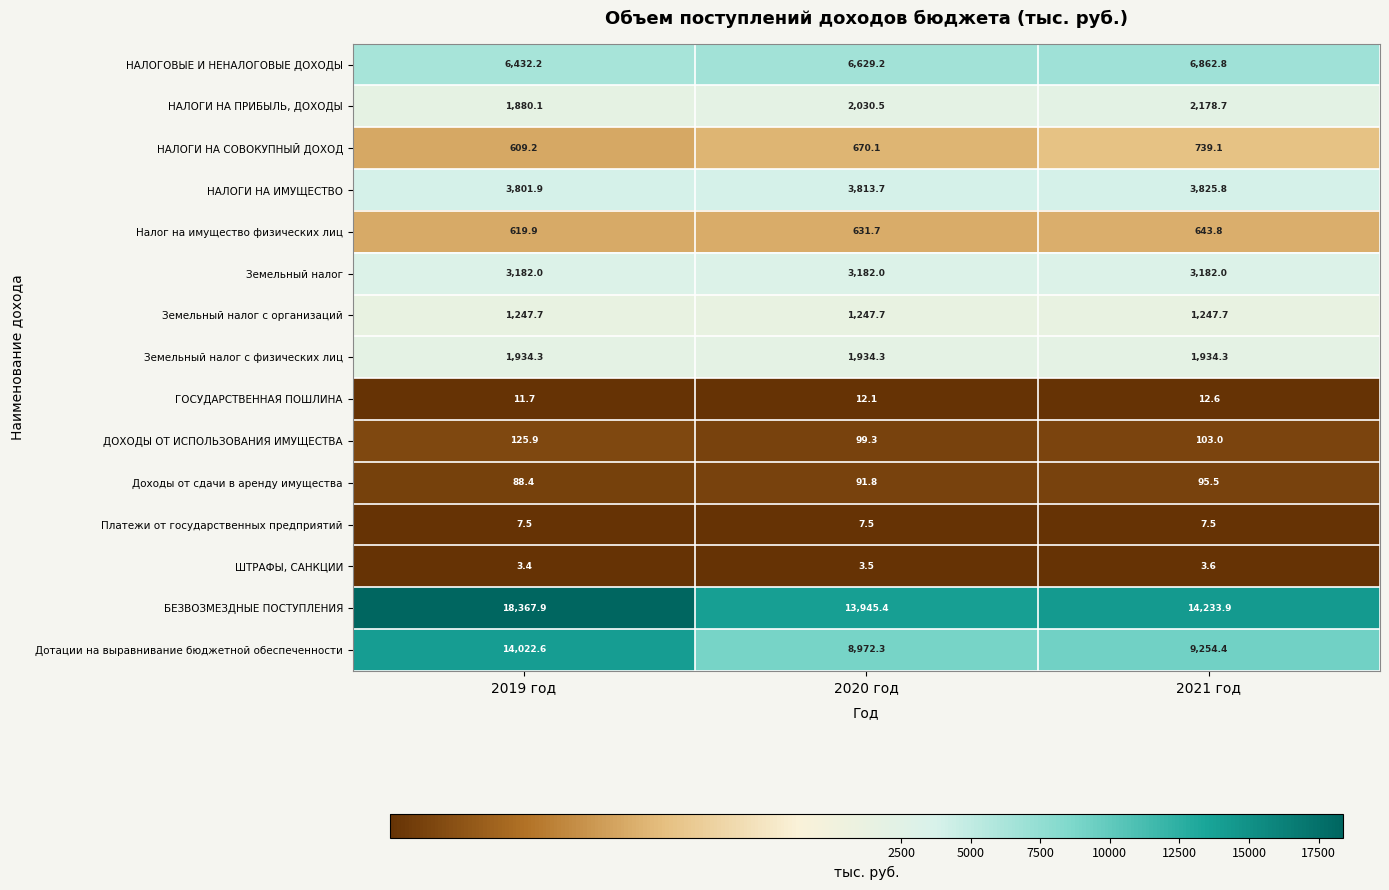

At how many categories does at least one series exceed 11787?

3